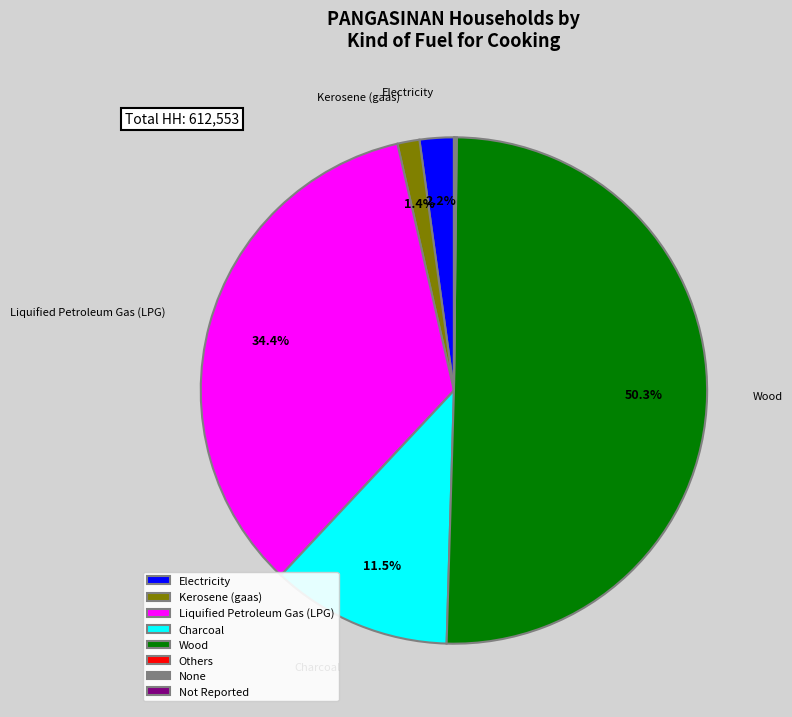

Do Electricity and Liquified Petroleum Gas (LPG) together represent more than half of the pie?

No